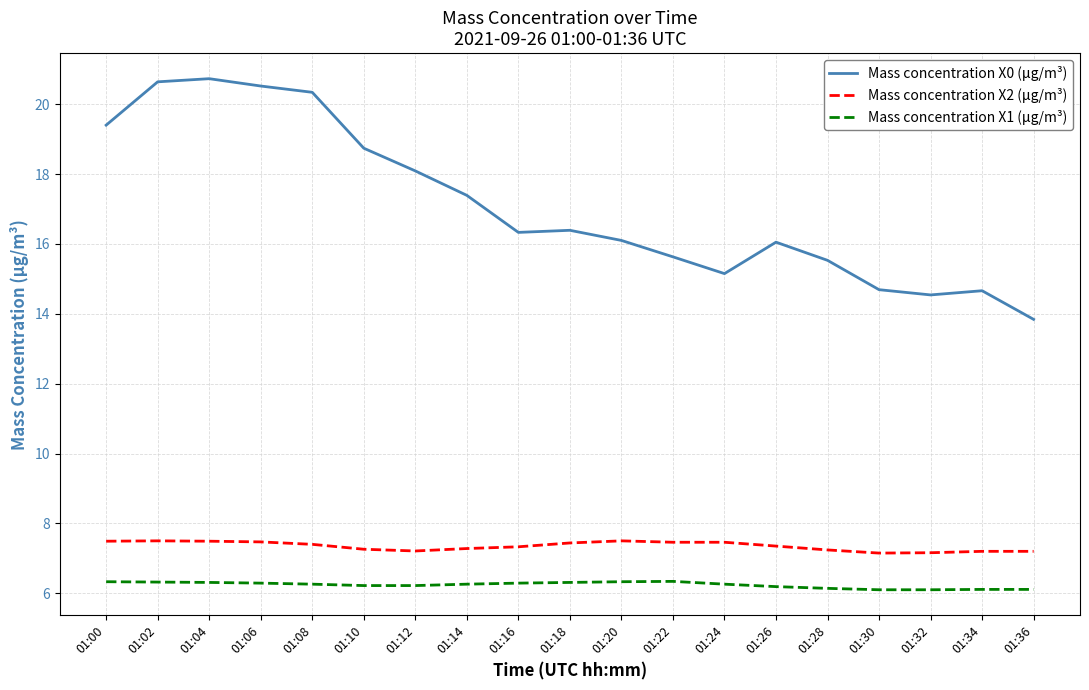

True or false: Mass concentration X2 (μg/m³) and Mass concentration X1 (μg/m³) cross at least once.

False